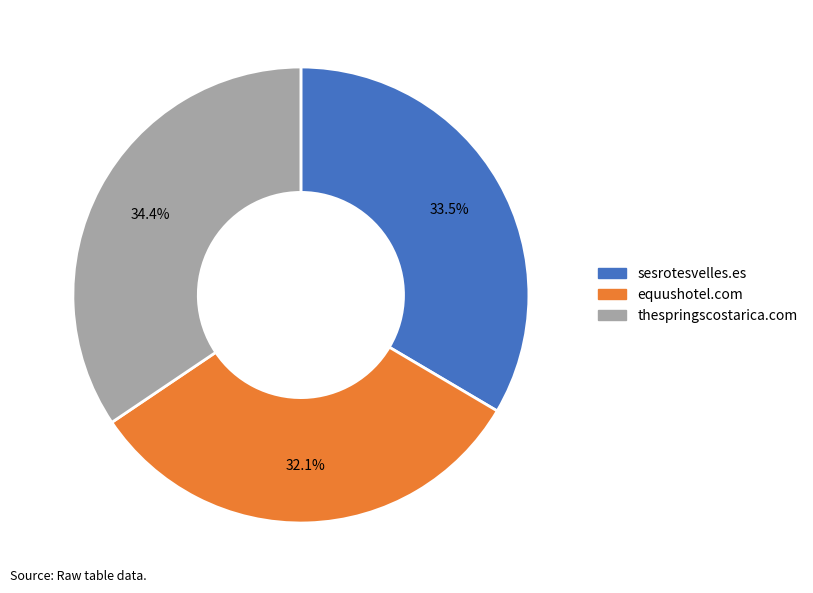

What portion of the pie excludes equushotel.com?

67.9%